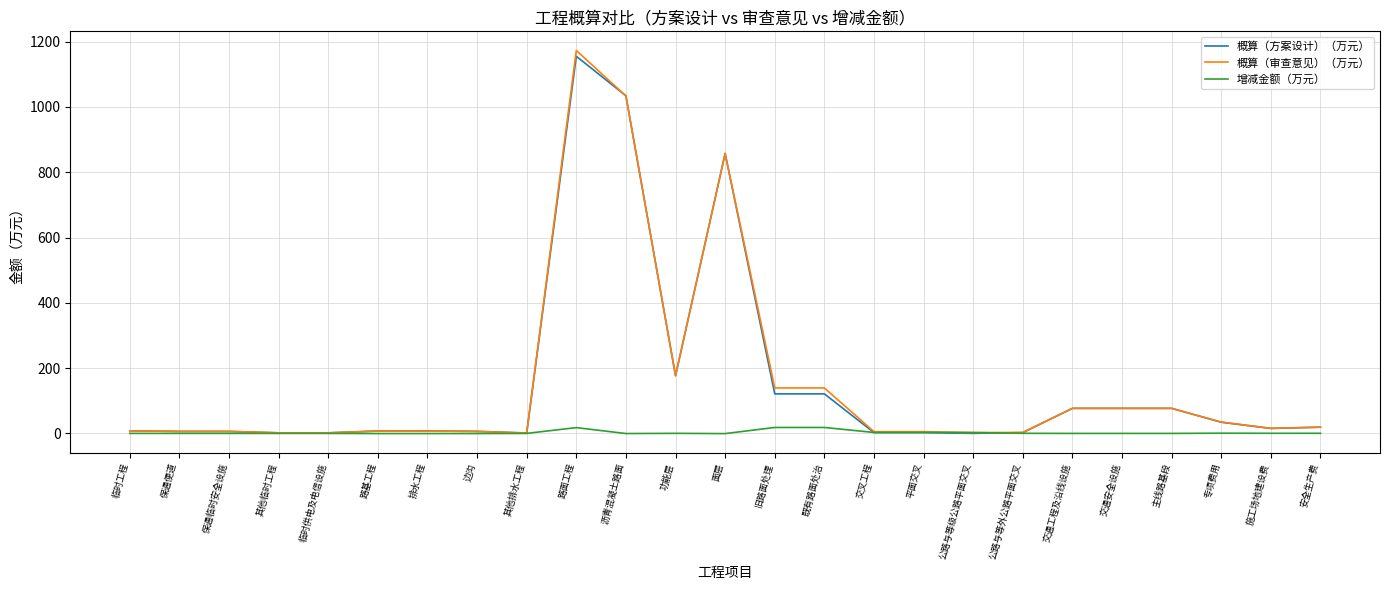

Between 保通临时安全设施 and 旧路面处理, which series saw the biggest shift?

概算（审查意见）（万元）